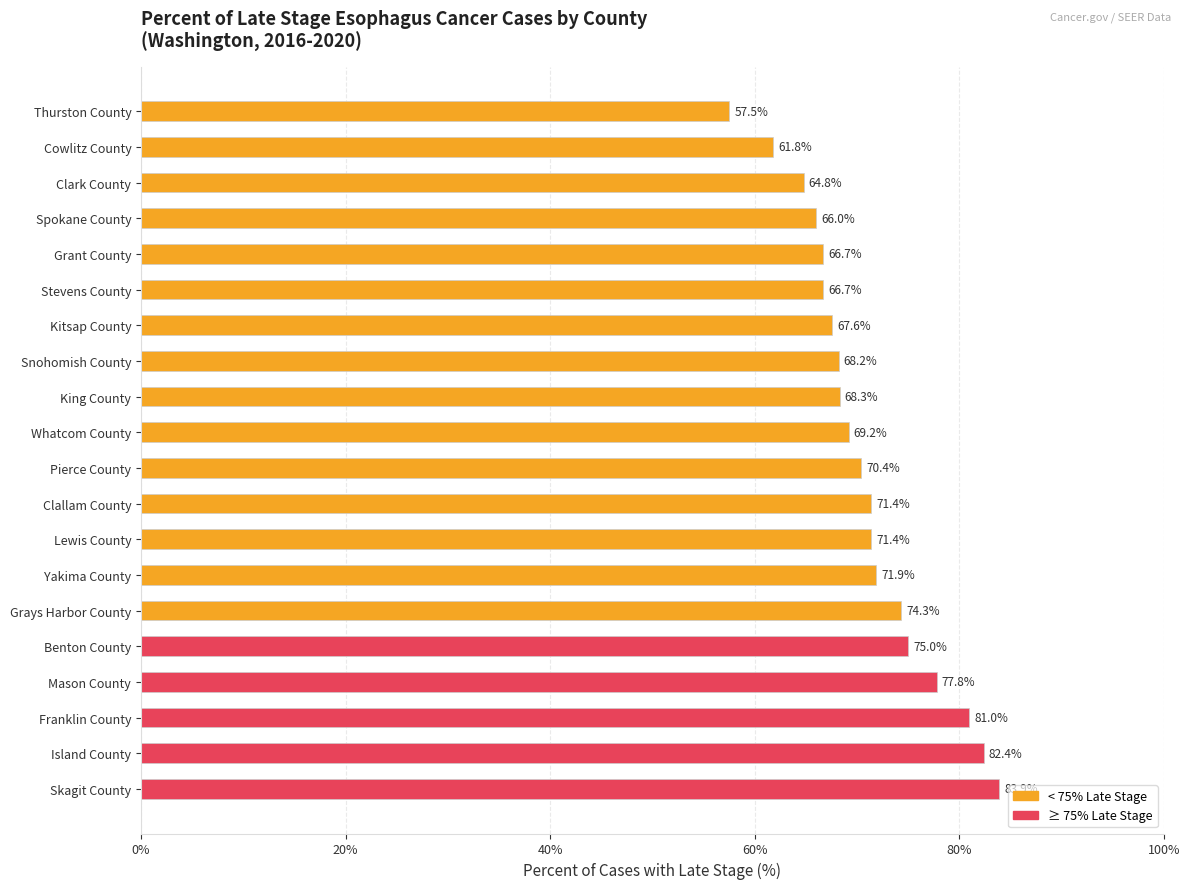

Does the chart contain any negative values?

No